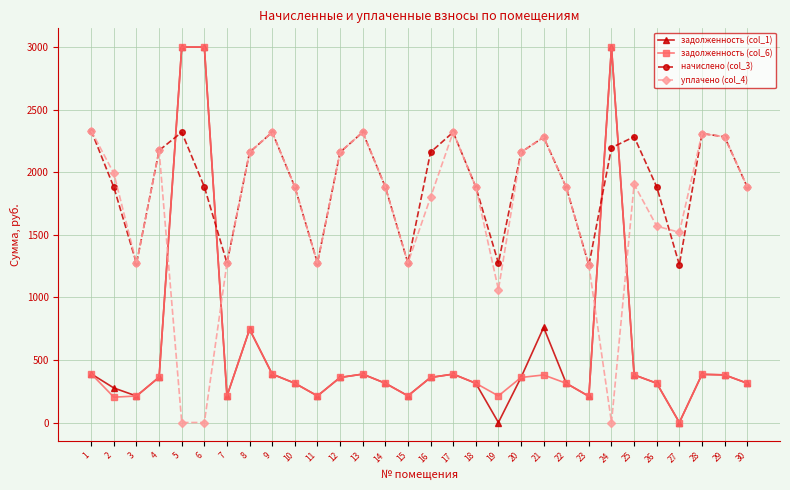

True or false: начислено (col_3) has a value of 1271.0 at 3.

True